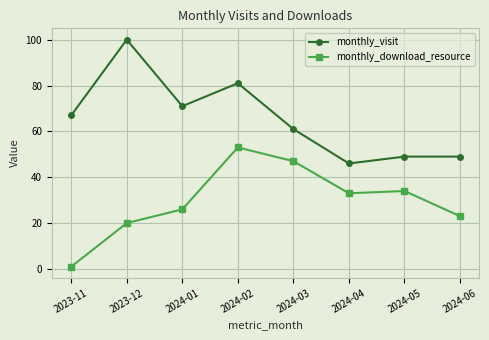

True or false: monthly_visit and monthly_download_resource cross at least once.

False